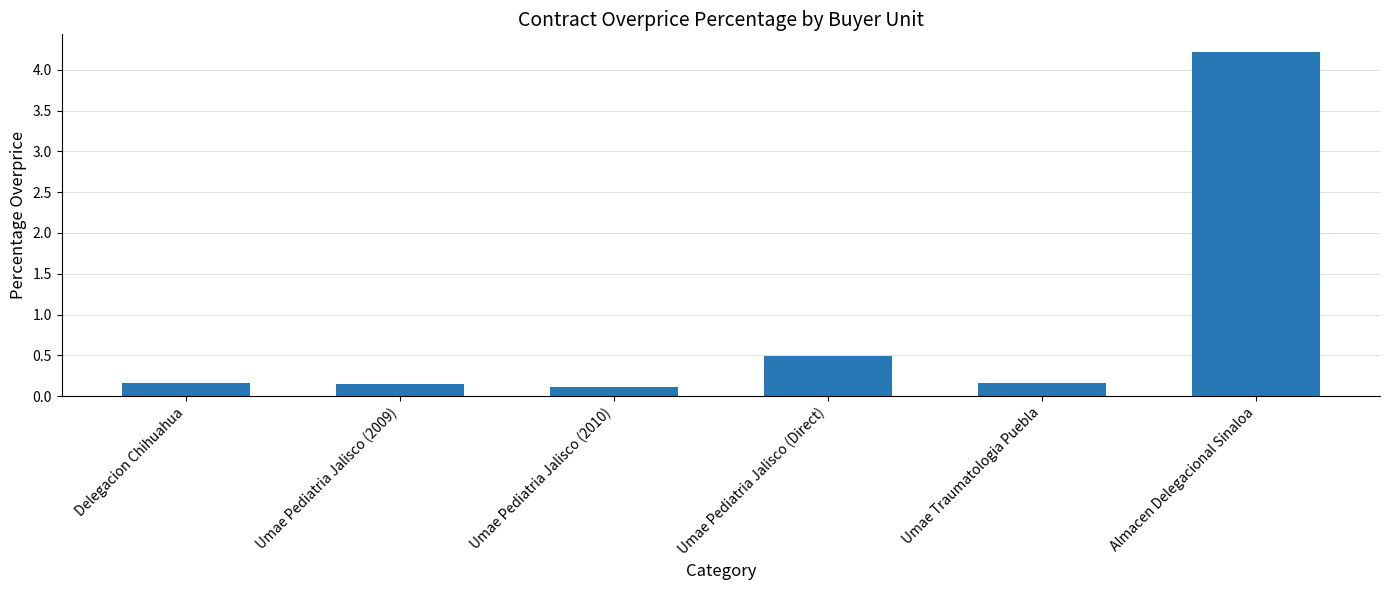

Where is the data nearest to the value 2?

Umae Pediatria Jalisco (Direct)